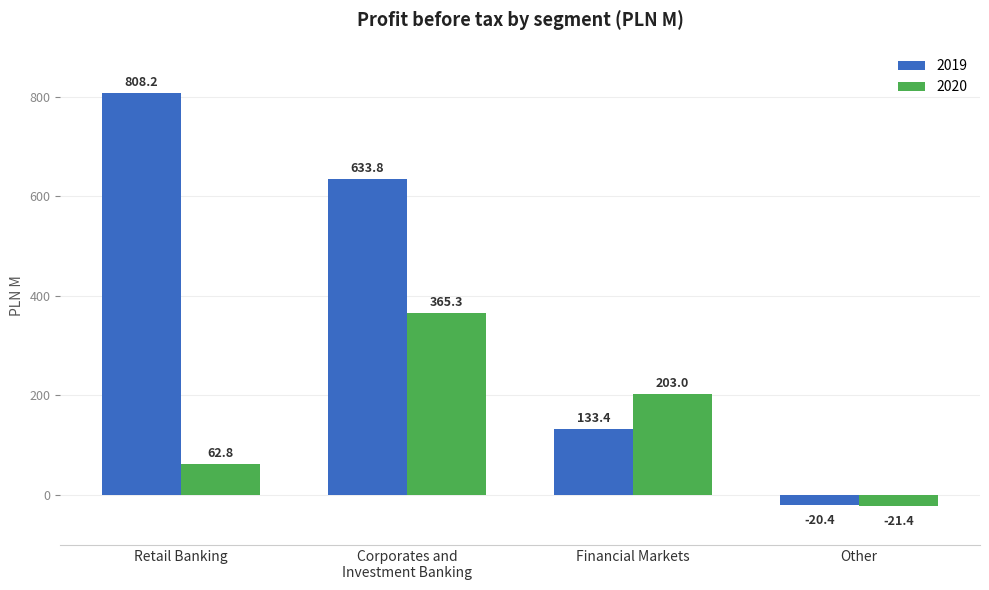

Where is 2020 nearest to the value 171?

Financial Markets